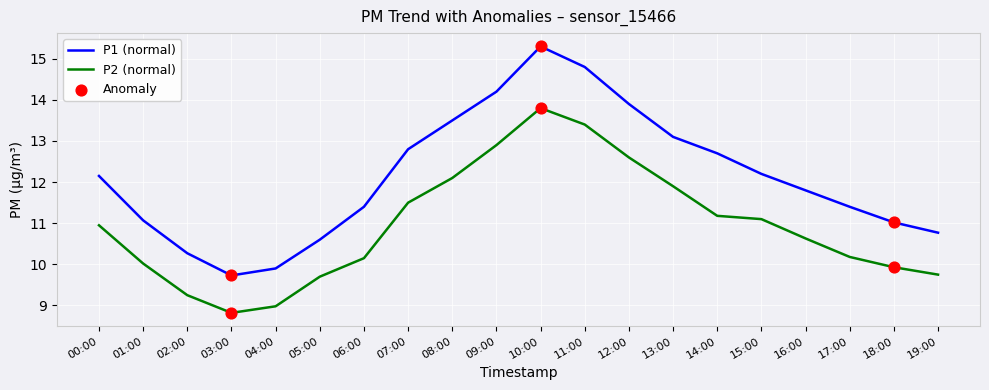

Between 05:00 and 09:00, which series saw the biggest shift?

P1 (normal)